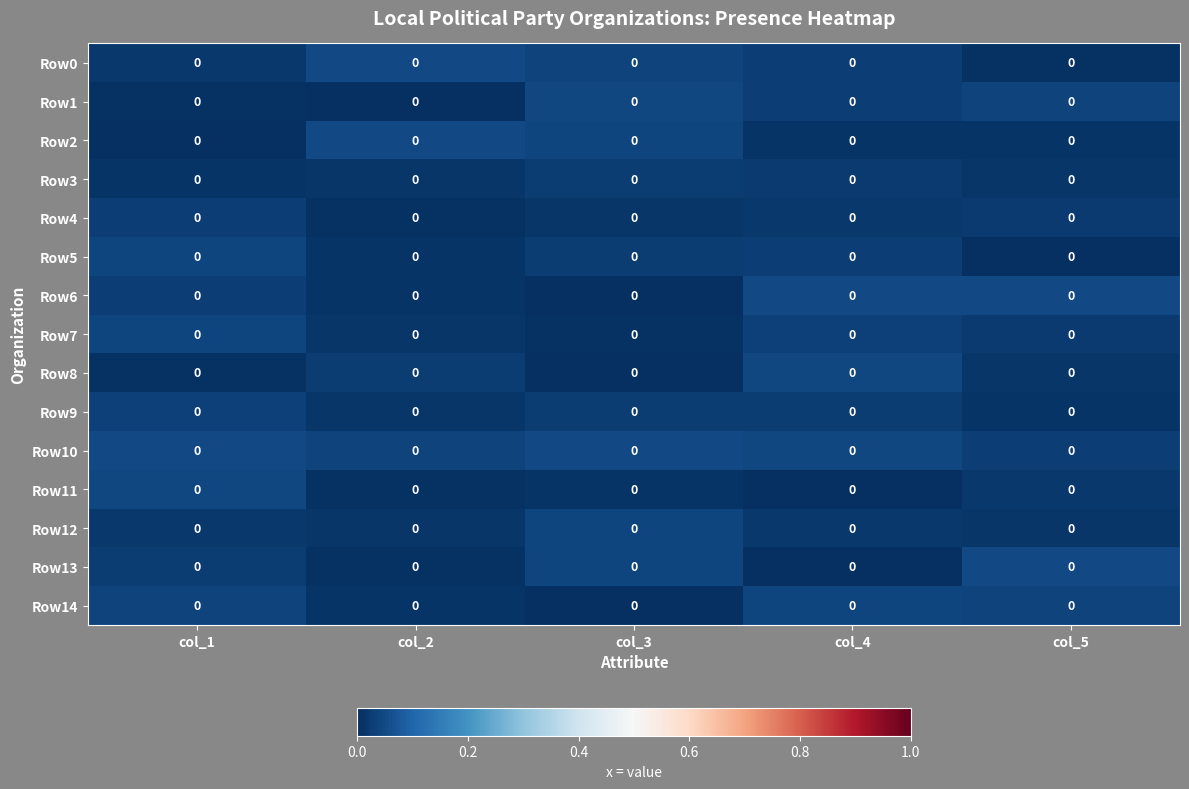

At col_3, list the series in order from smallest to largest.

Row14, Row8, Row6, Row7, Row11, Row4, Row5, Row9, Row3, Row0, Row13, Row12, Row2, Row1, Row10